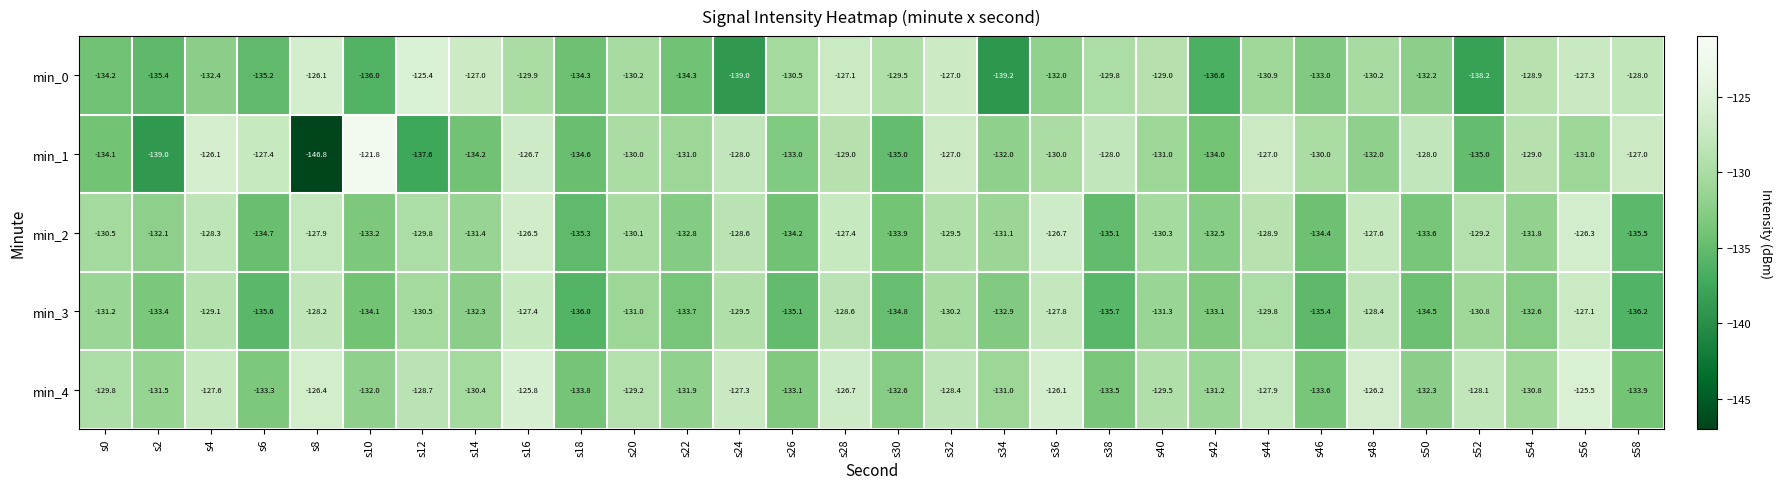

How many data points does each series have?

30